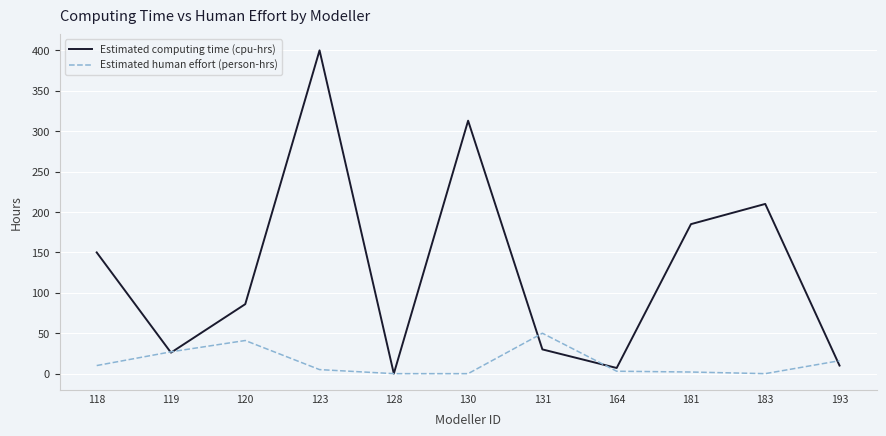

The value of Estimated computing time (cpu-hrs) at 120 is 48. True or false?

False